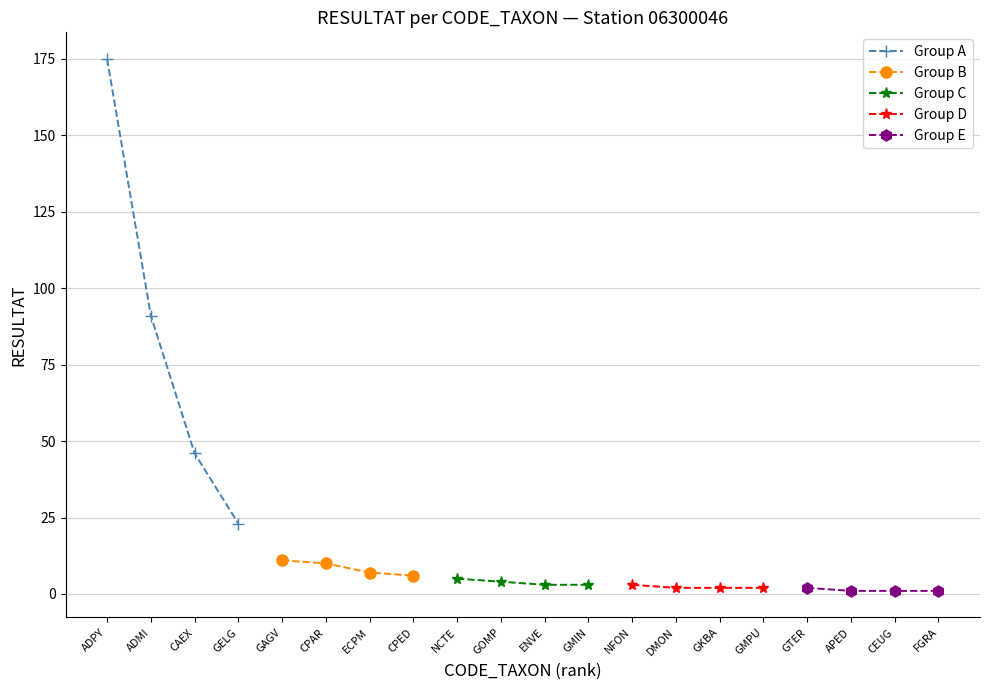

Rank the categories by Group A value from highest to lowest.

ADPY, ADMI, CAEX, GELG